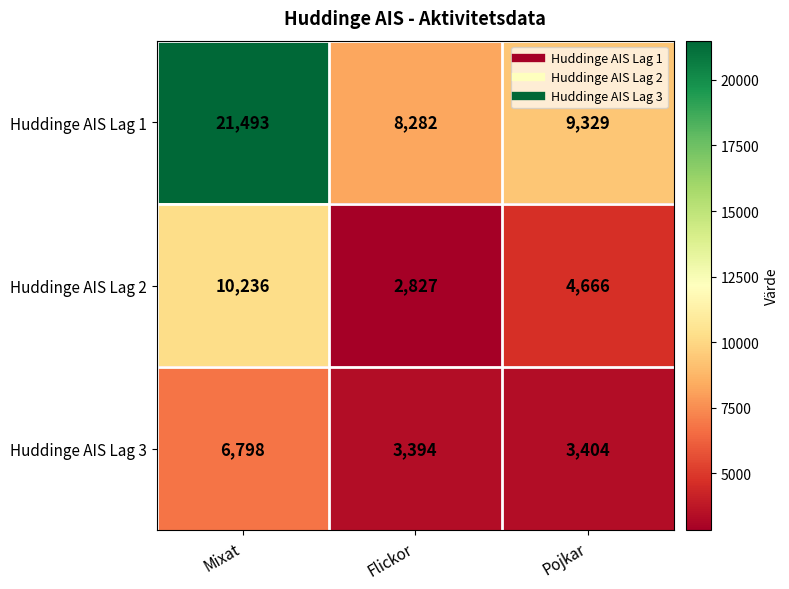

Rank the series by their average value, from highest to lowest.

Huddinge AIS Lag 1, Huddinge AIS Lag 2, Huddinge AIS Lag 3